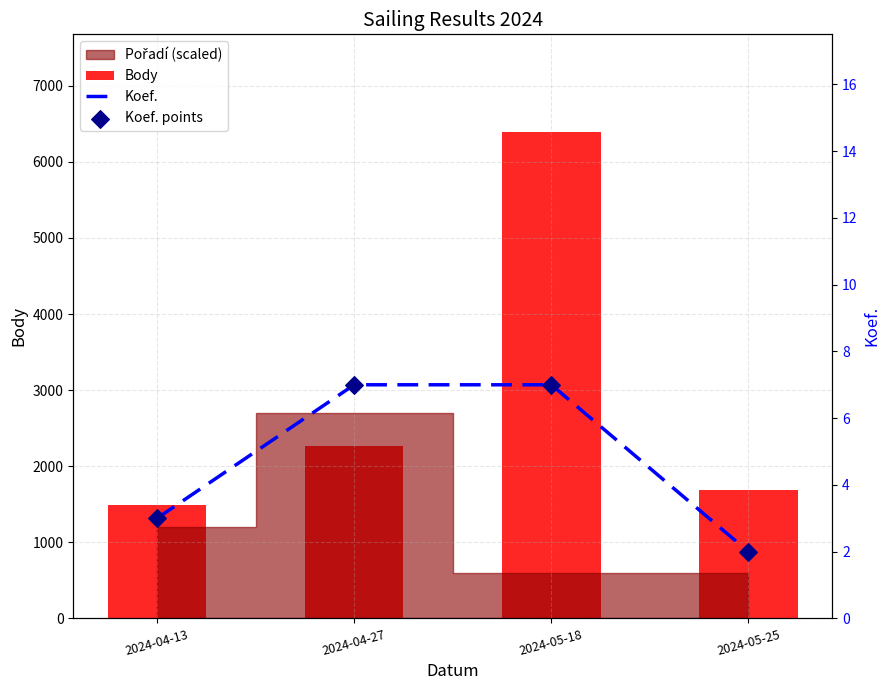

At how many categories does at least one series exceed 5541?

1